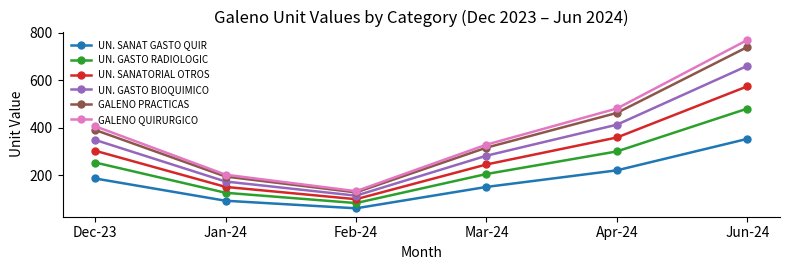

How many categories are shown in the chart?

6